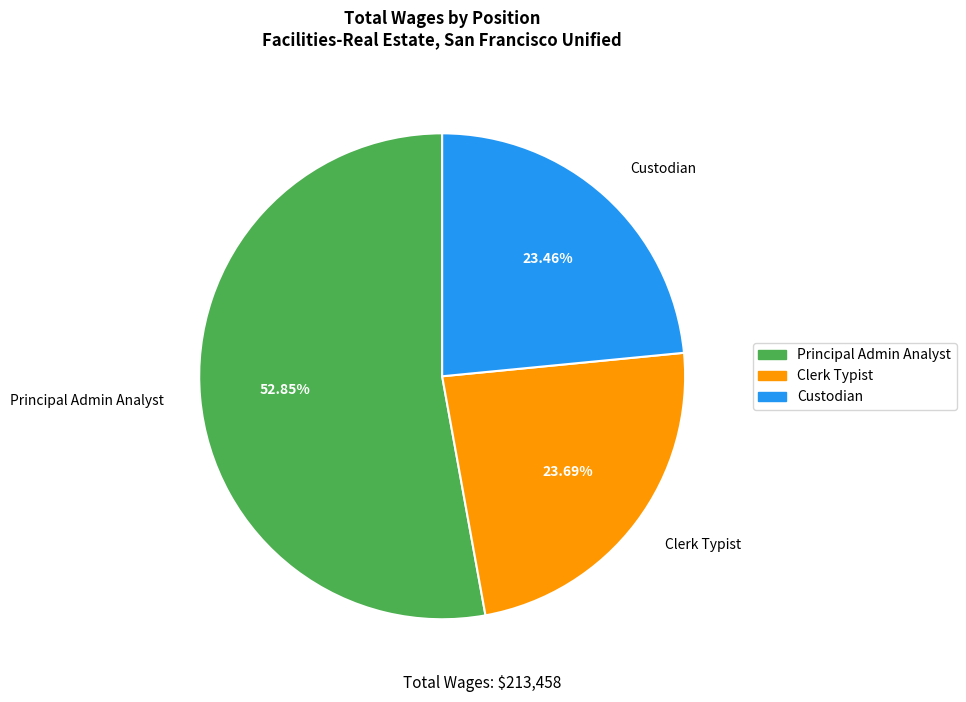

True or false: Custodian accounts for 13% of the total.

False